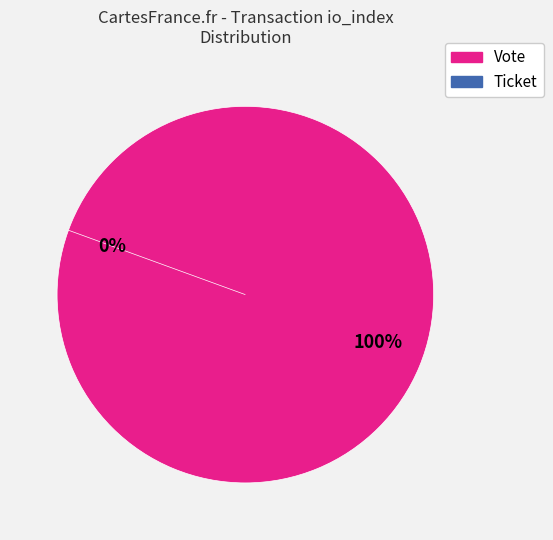

To the nearest percent, what is the combined percentage of Vote (io_index=1) and Ticket (io_index=0)?

100%